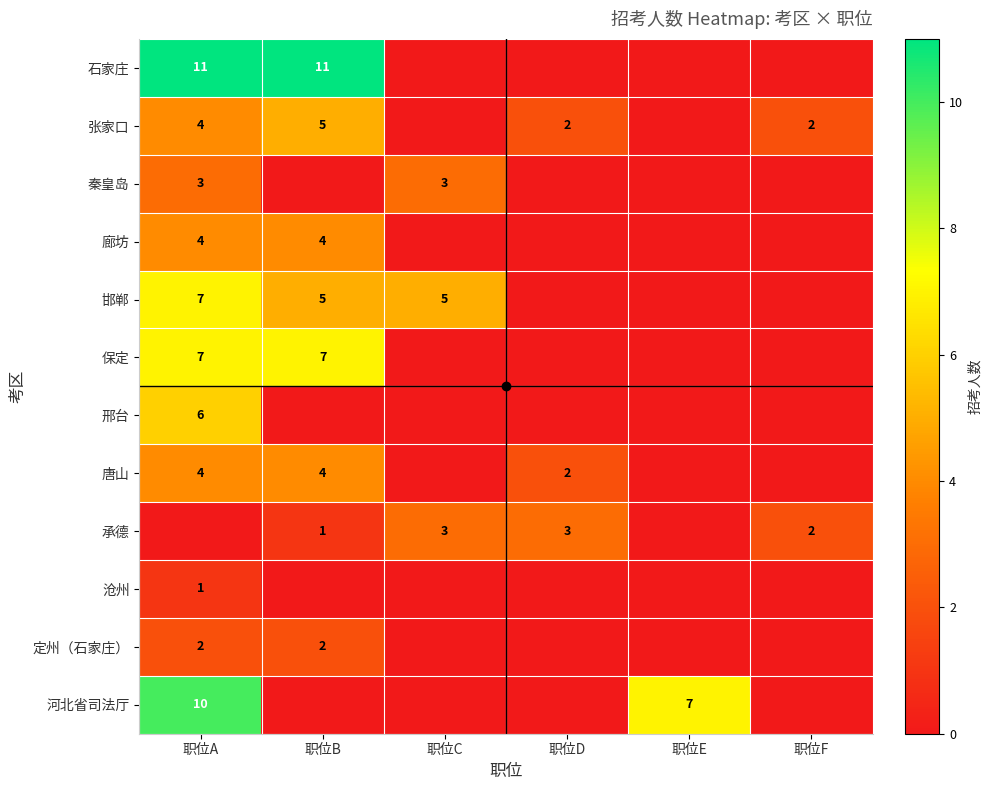

Rank the categories by 河北省司法厅 value from highest to lowest.

职位A, 职位E, 职位B, 职位C, 职位D, 职位F